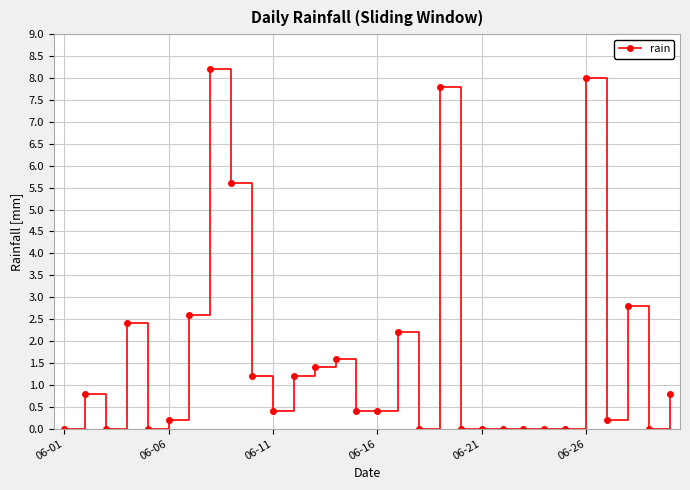

What is the greatest value displayed?

8.2